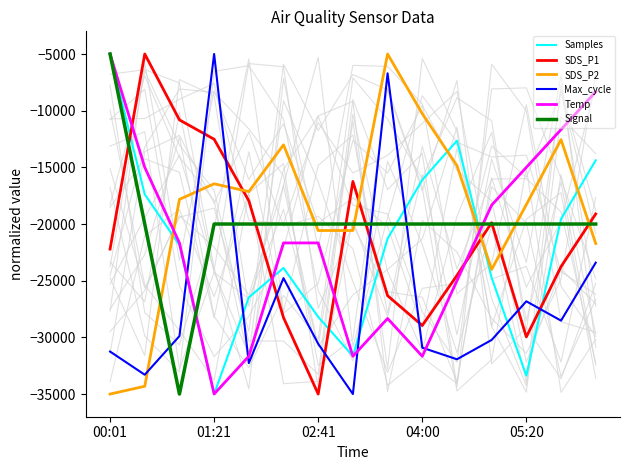

The value of Samples at 01:21 is -35000.0. True or false?

True